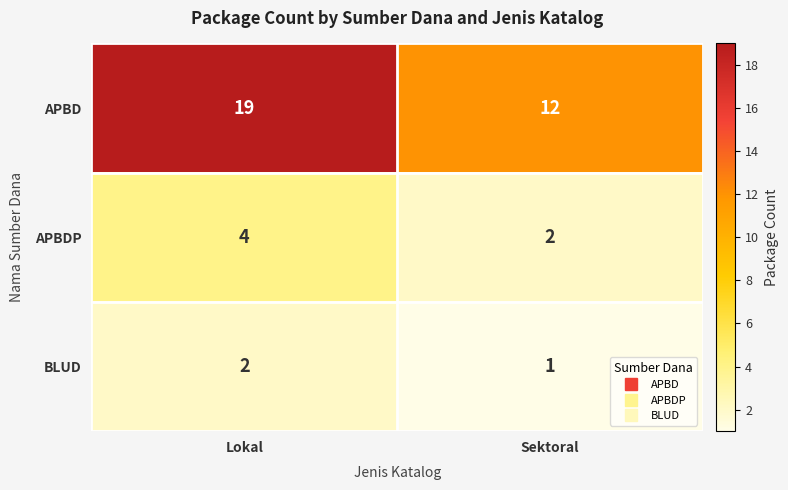

Rank the series at Sektoral from highest to lowest value.

APBD, APBDP, BLUD